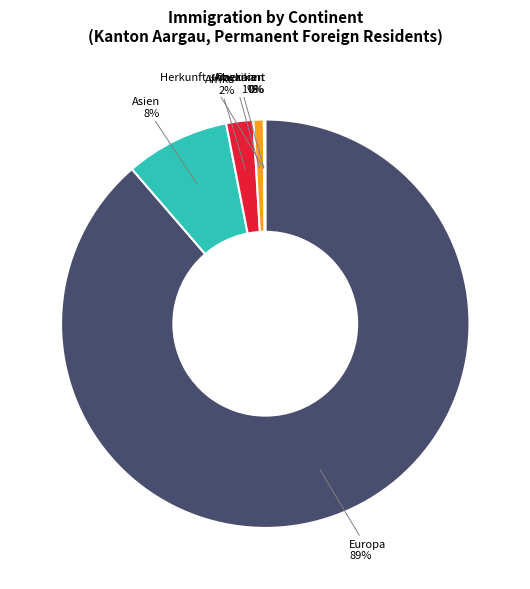

Which category has the biggest portion of the pie?

Europa